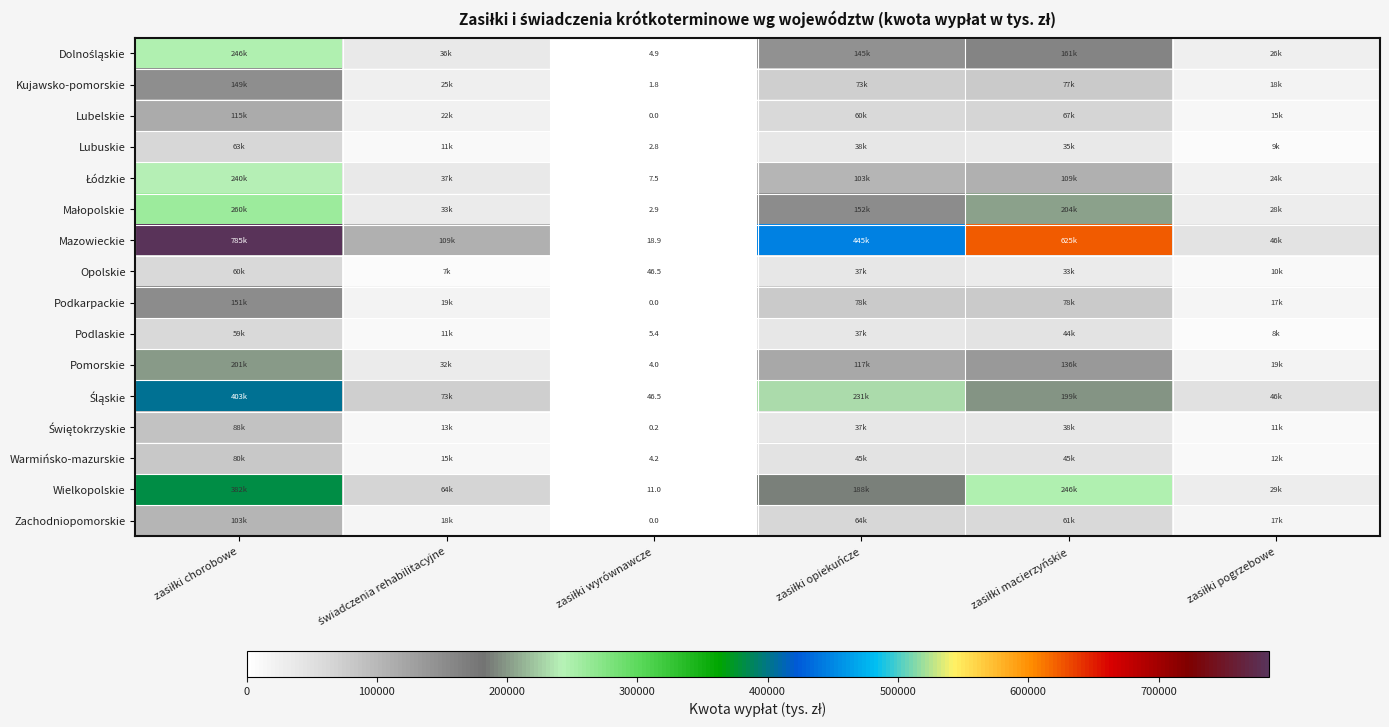

True or false: Zachodniopomorskie has a value of 17852.8 at świadczenia rehabilitacyjne.

True